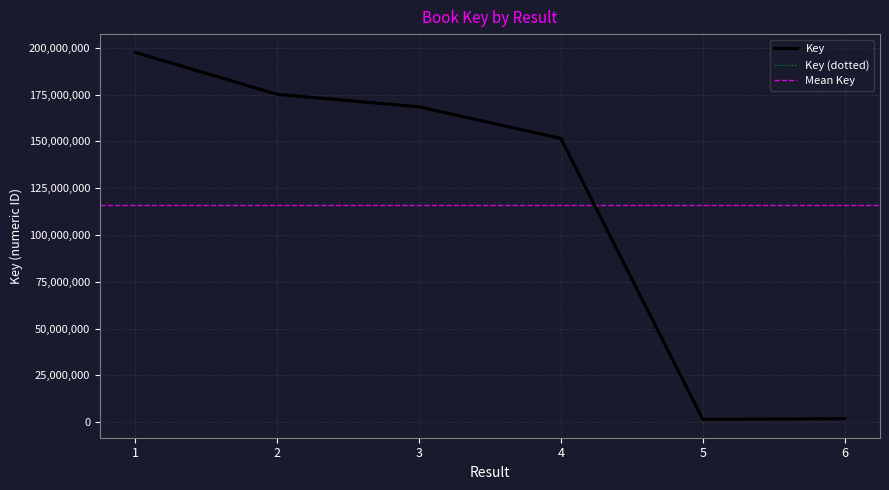

The value at 3 is 168503989. True or false?

True